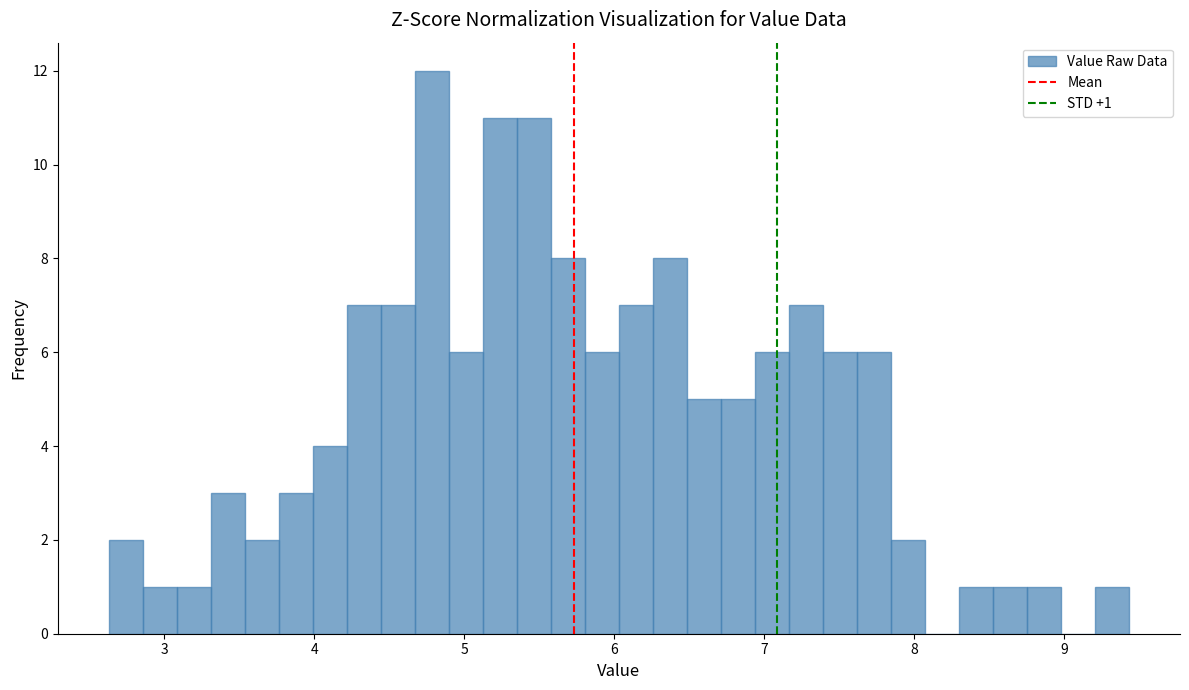

Around what value on the x-axis is the tallest bar? Give the approximate position of its centre, as read against the axis.

4.8